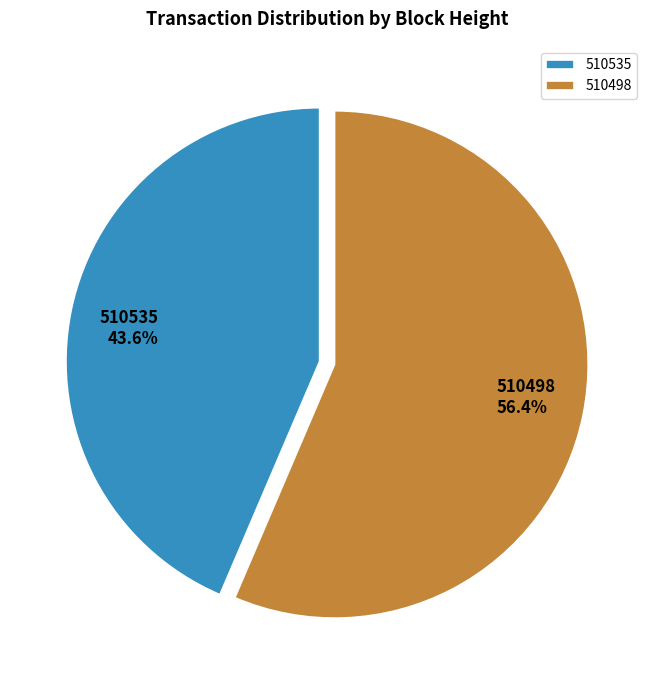

What percentage is the 510535 slice, to the nearest percent?

44%